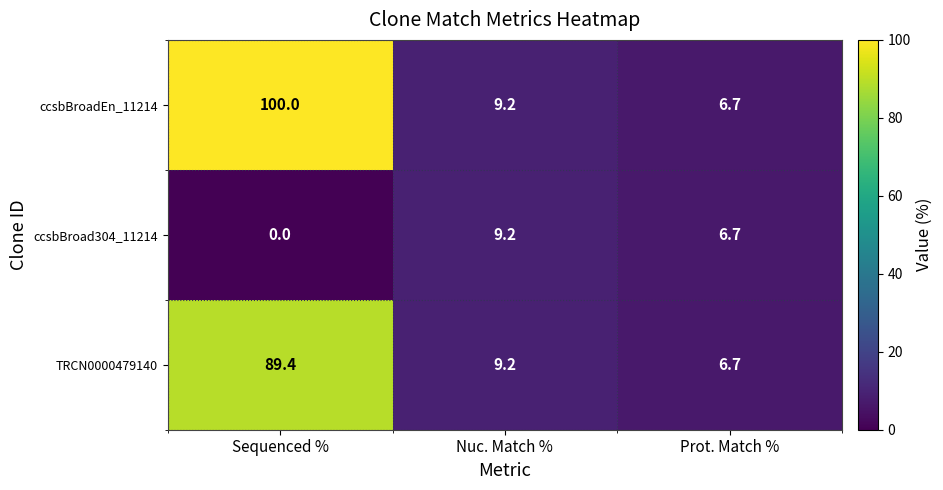

How many series are shown in this chart?

3